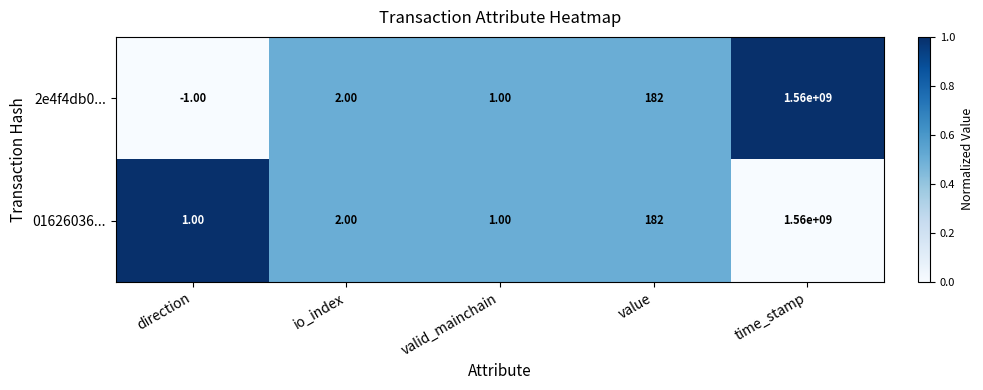

Which series has the widest spread of values?

2e4f4db0...